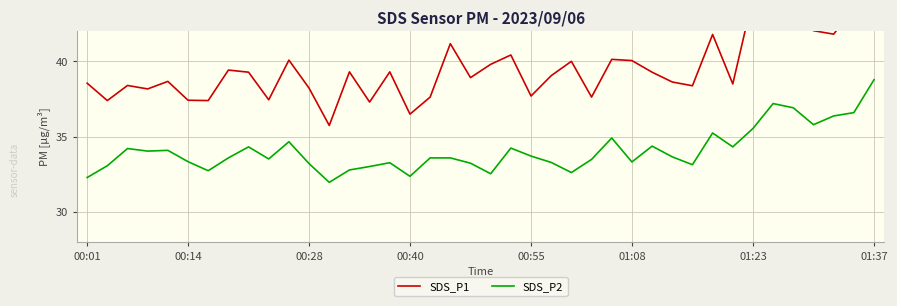

What are all the series names shown in the legend?

SDS_P1, SDS_P2